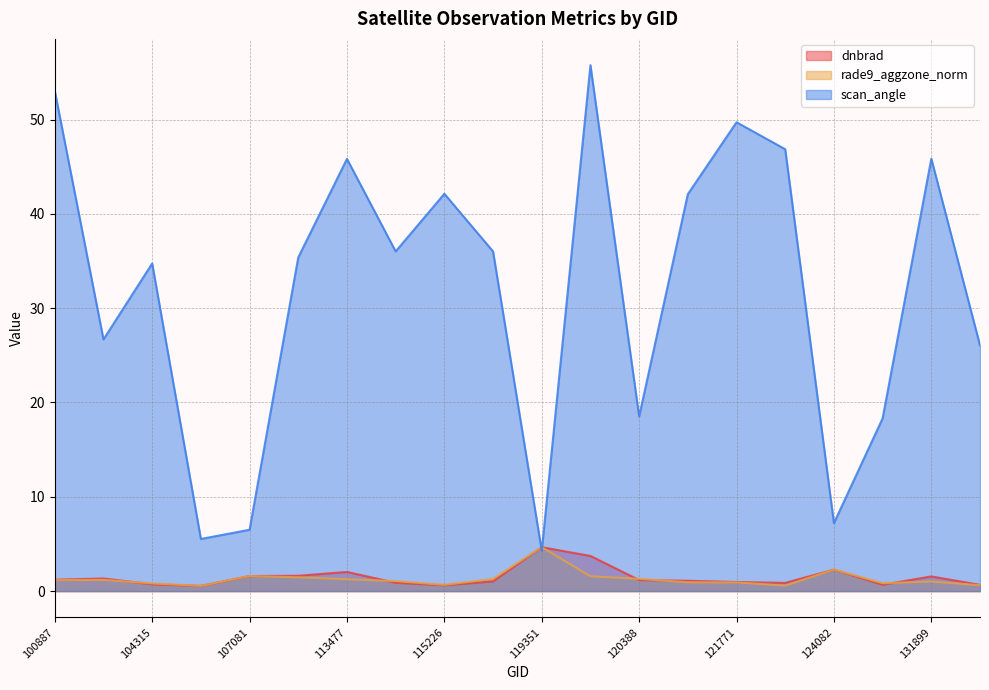

How many lines are shown in the chart?

3